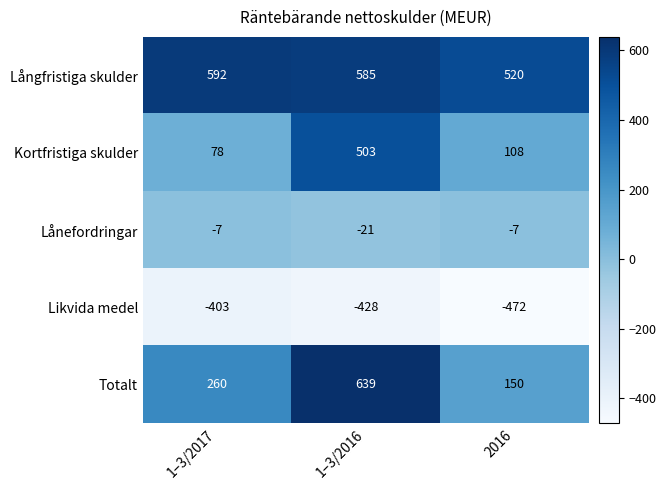

How many data points does each series have?

3